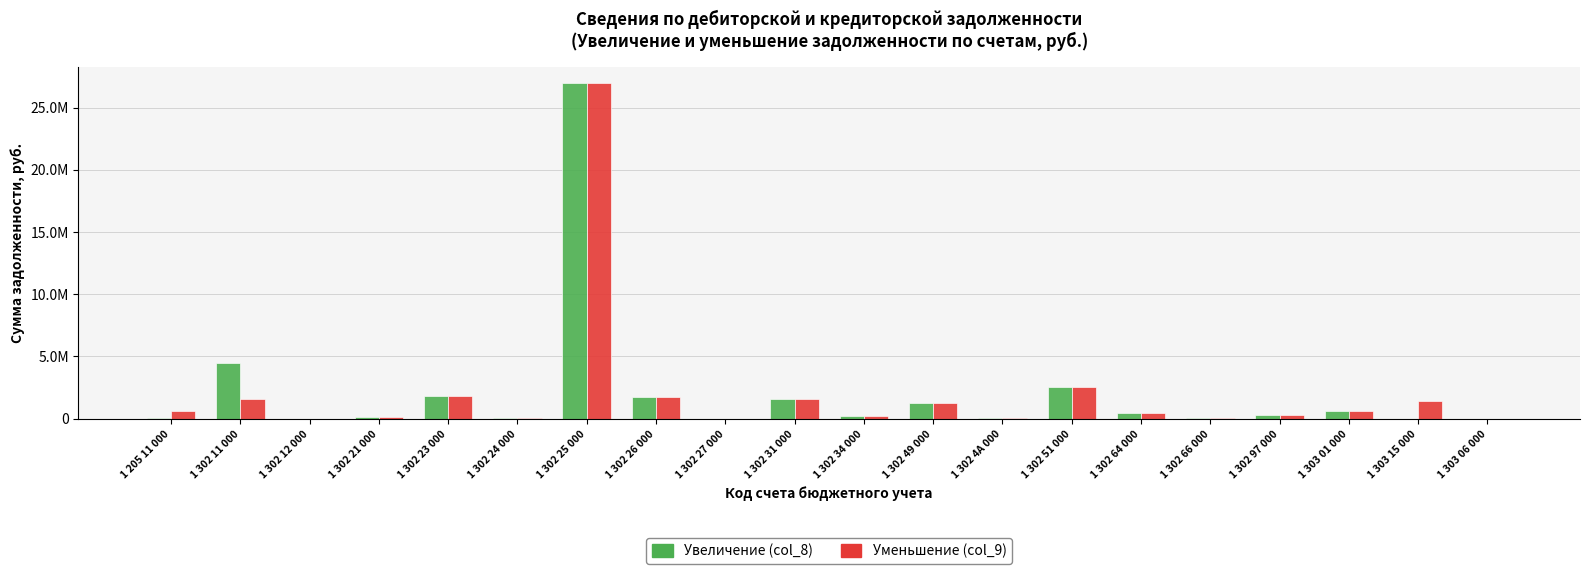

Which series changed the most between 1 302 25 000 and 1 302 66 000?

Увеличение (col_8)